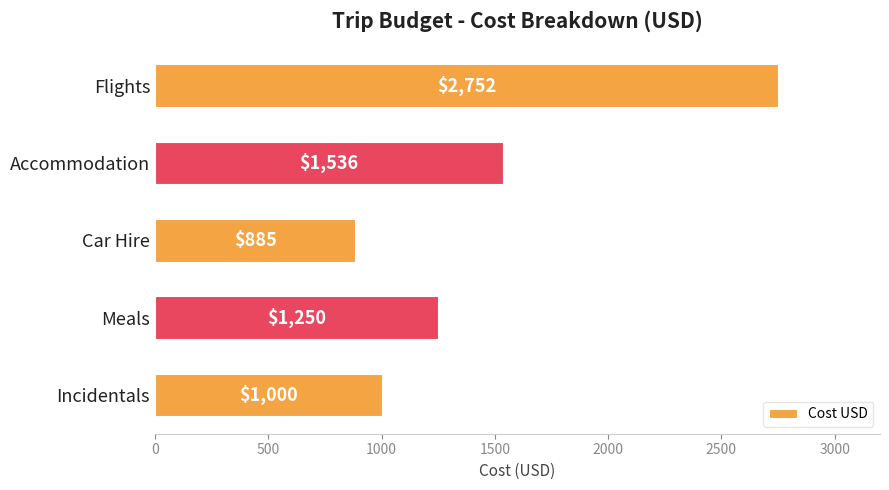

Approximately how many times larger is the value at Flights compared to Car Hire?

3.1